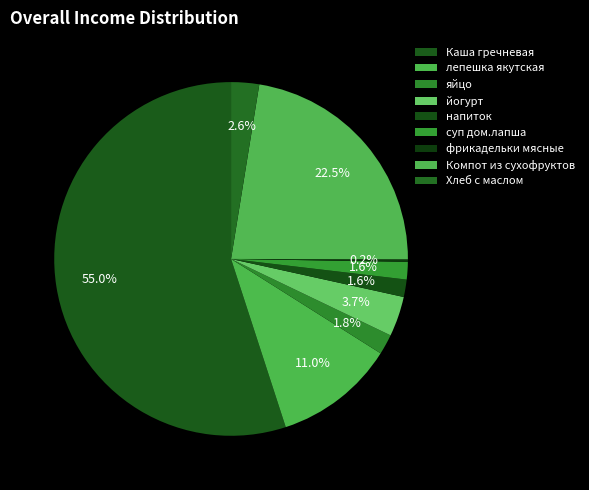

To the nearest percent, what is the difference between the яйцо and йогурт slice percentages?

2%